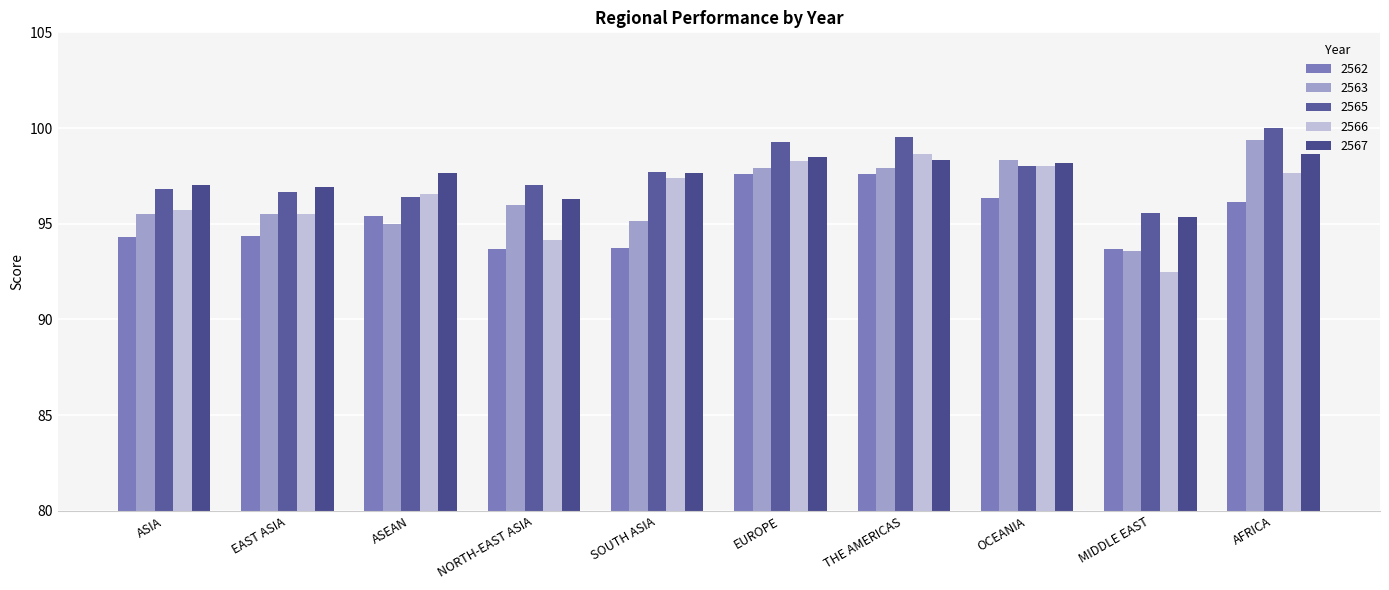

The value of 2567 at EAST ASIA is 43.7. True or false?

False